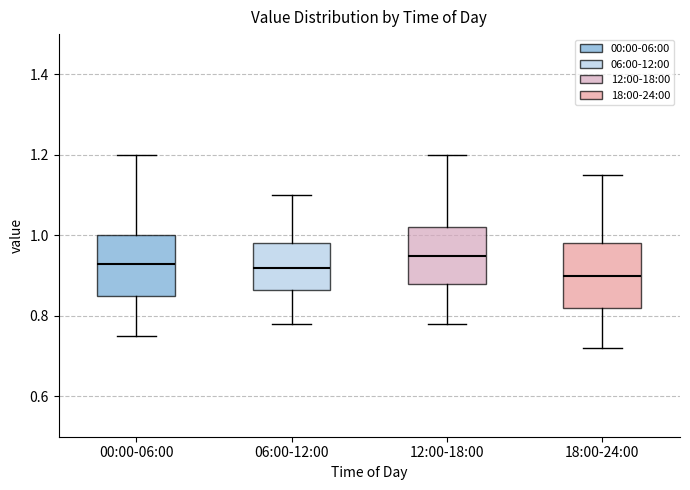

Where does the median line of the box for 18:00-24:00 sit on the y-axis? The values are not printed on the chart, so give them approximately, as read against the axis.

0.90